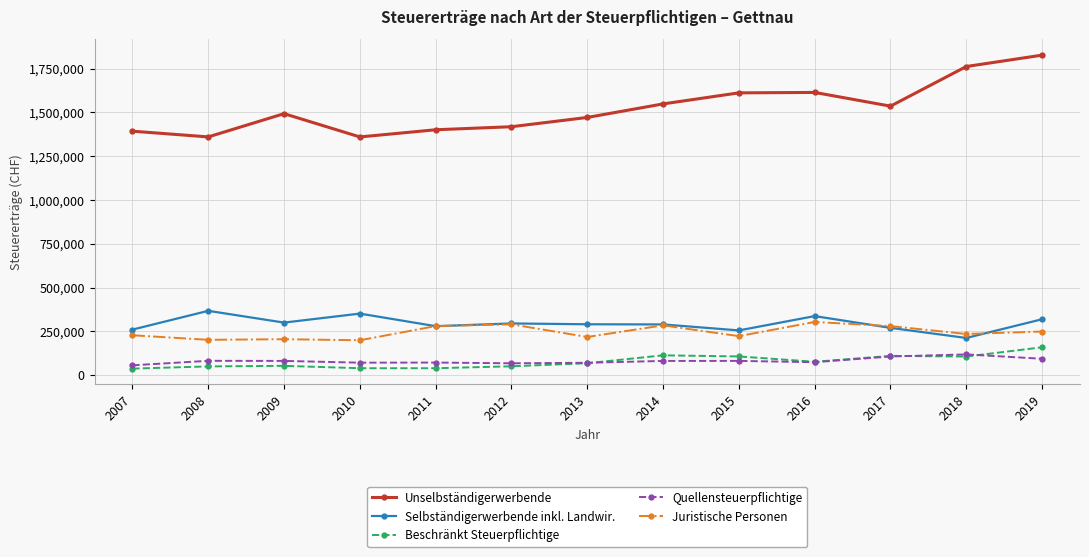

What is the difference between the maximum and second lowest values in the Unselbständigerwerbende series?

466394